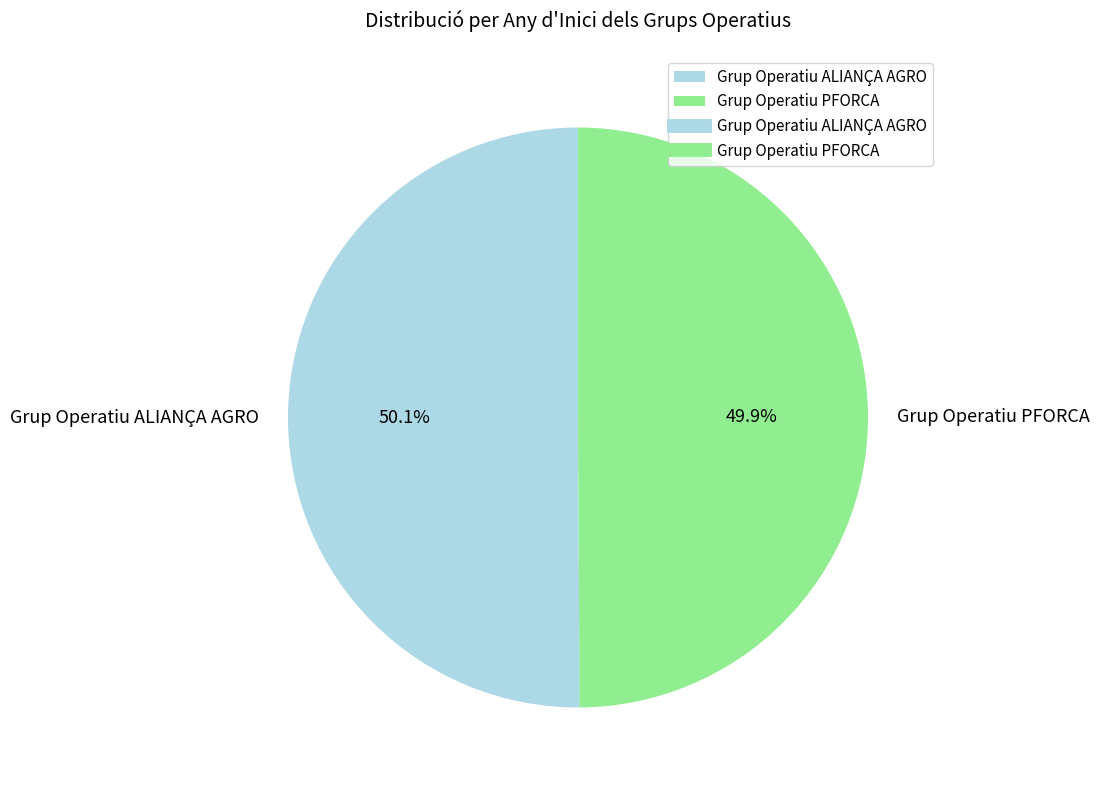

Does any single category account for the majority?

Yes